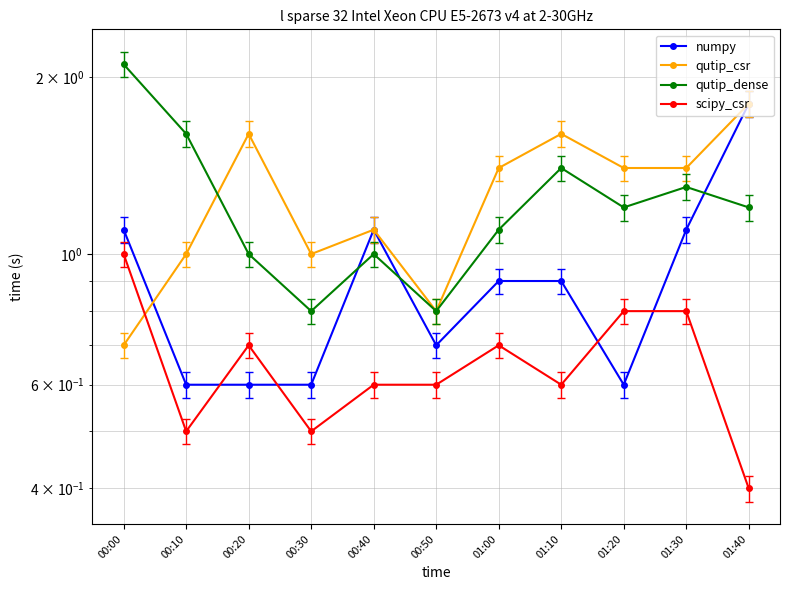

Which label corresponds to the smallest value in the chart?

01:40